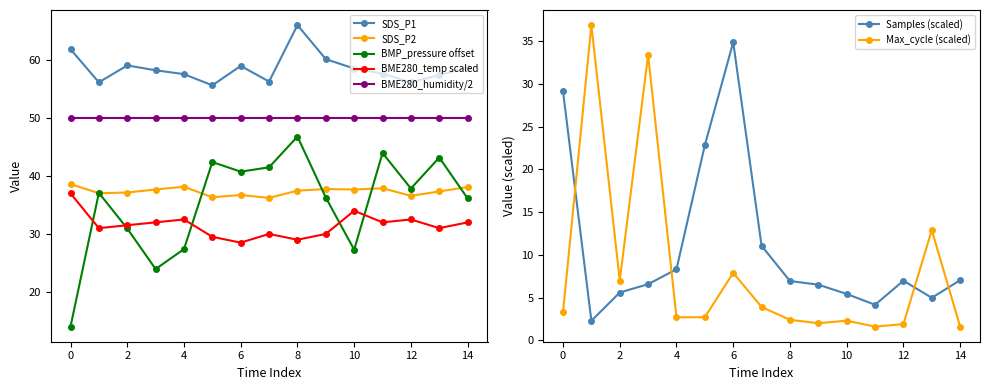

What is the approximate value of BMP_pressure offset at 2?

30.9